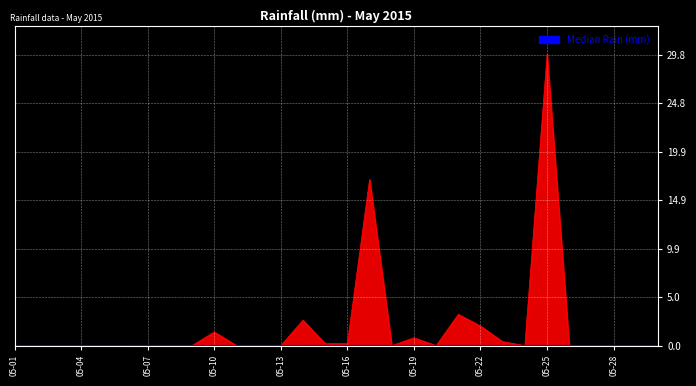

At which category does the chart reach its peak across all series?

2015-05-25